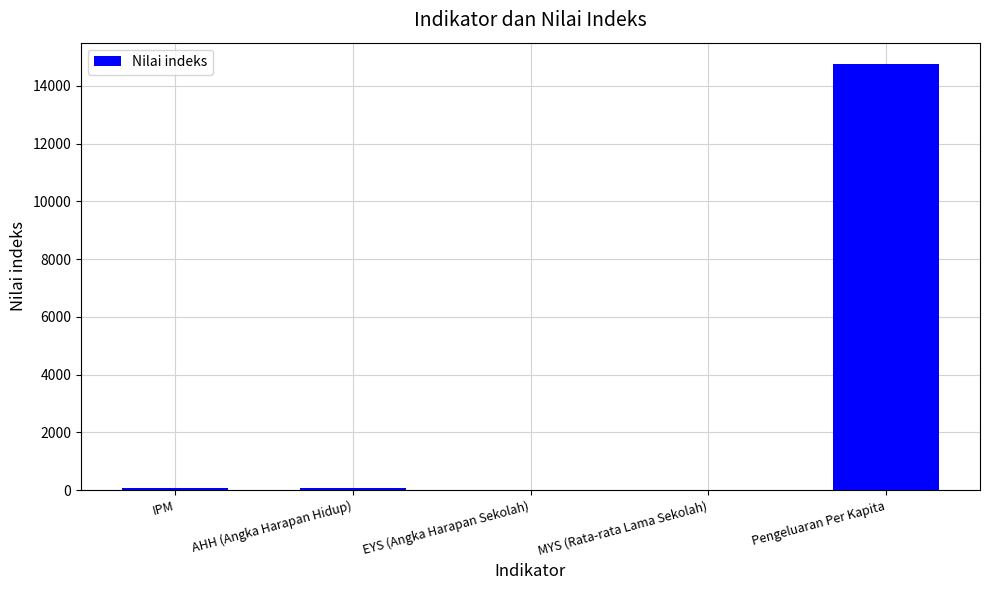

At which label is the value closest to 7386?

IPM